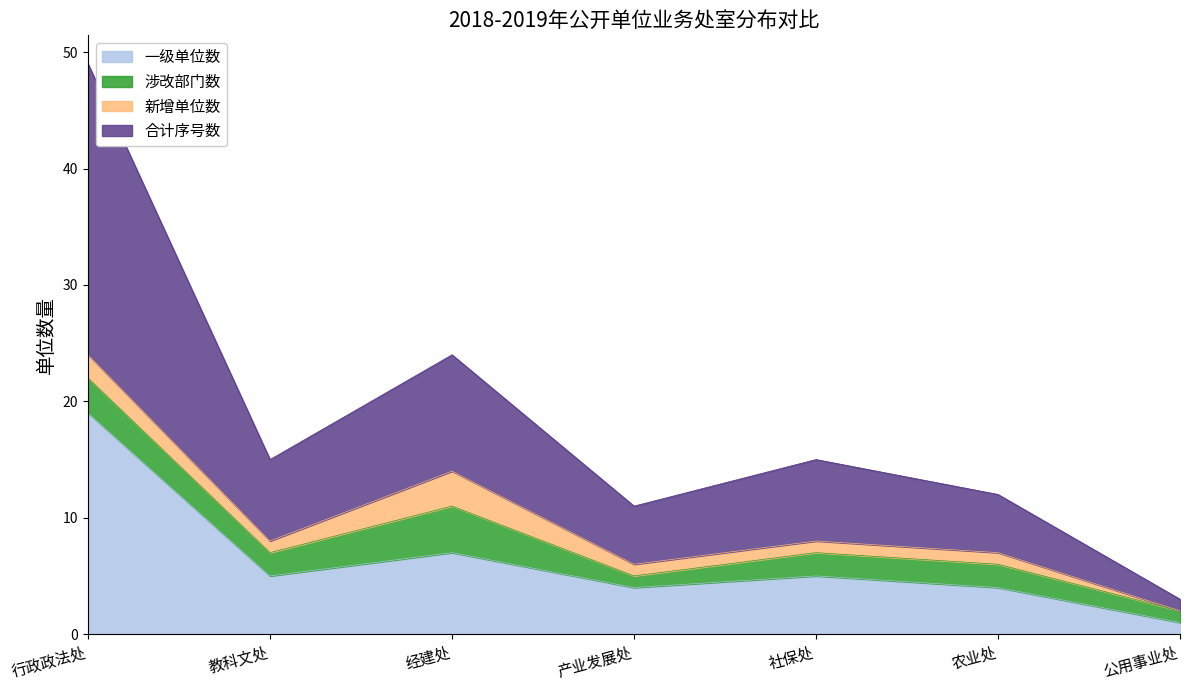

Is it true that 合计序号数 equals 42 at 经建处?

False